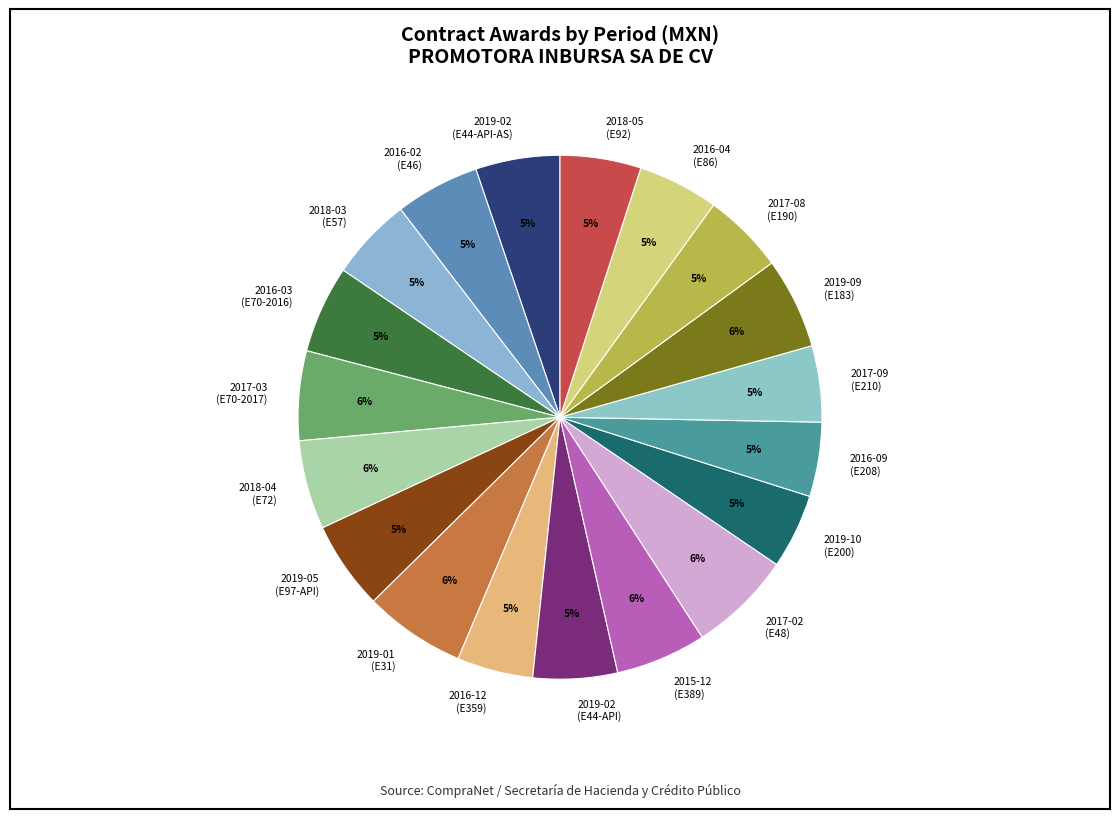

To the nearest percent, what is the average slice percentage?

5%